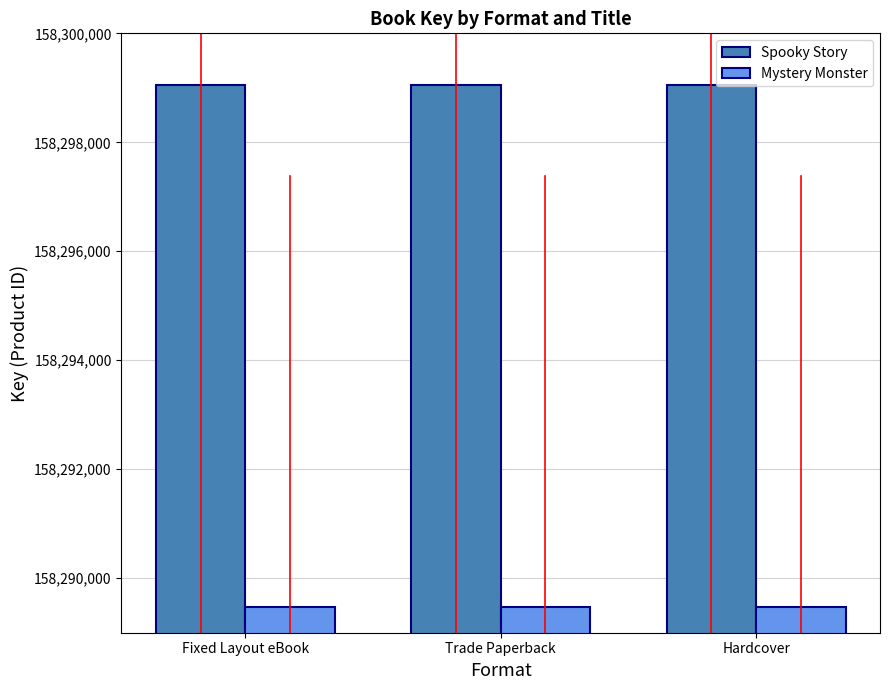

The value of Spooky Story at Trade Paperback is 158299059. True or false?

True